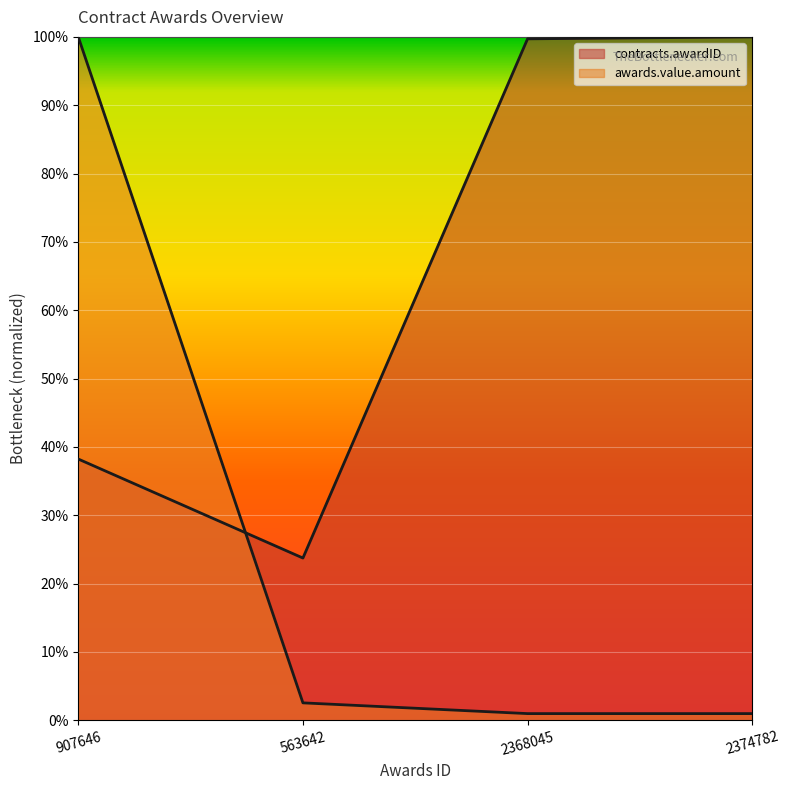

What is the maximum value shown in the chart?

1.0